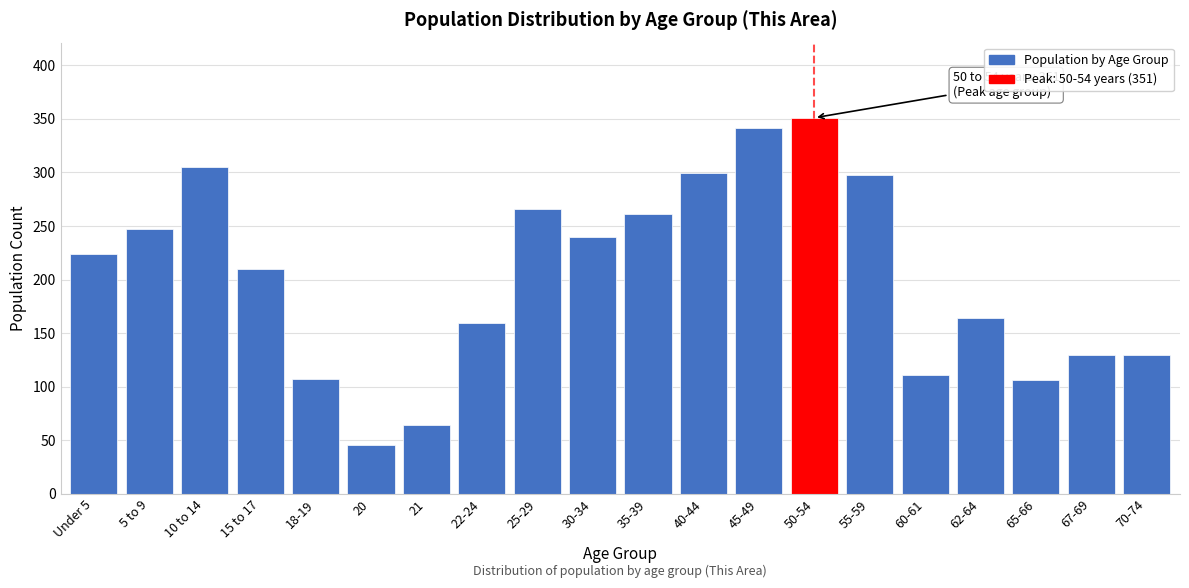

At which category does the chart reach its minimum across all series?

20